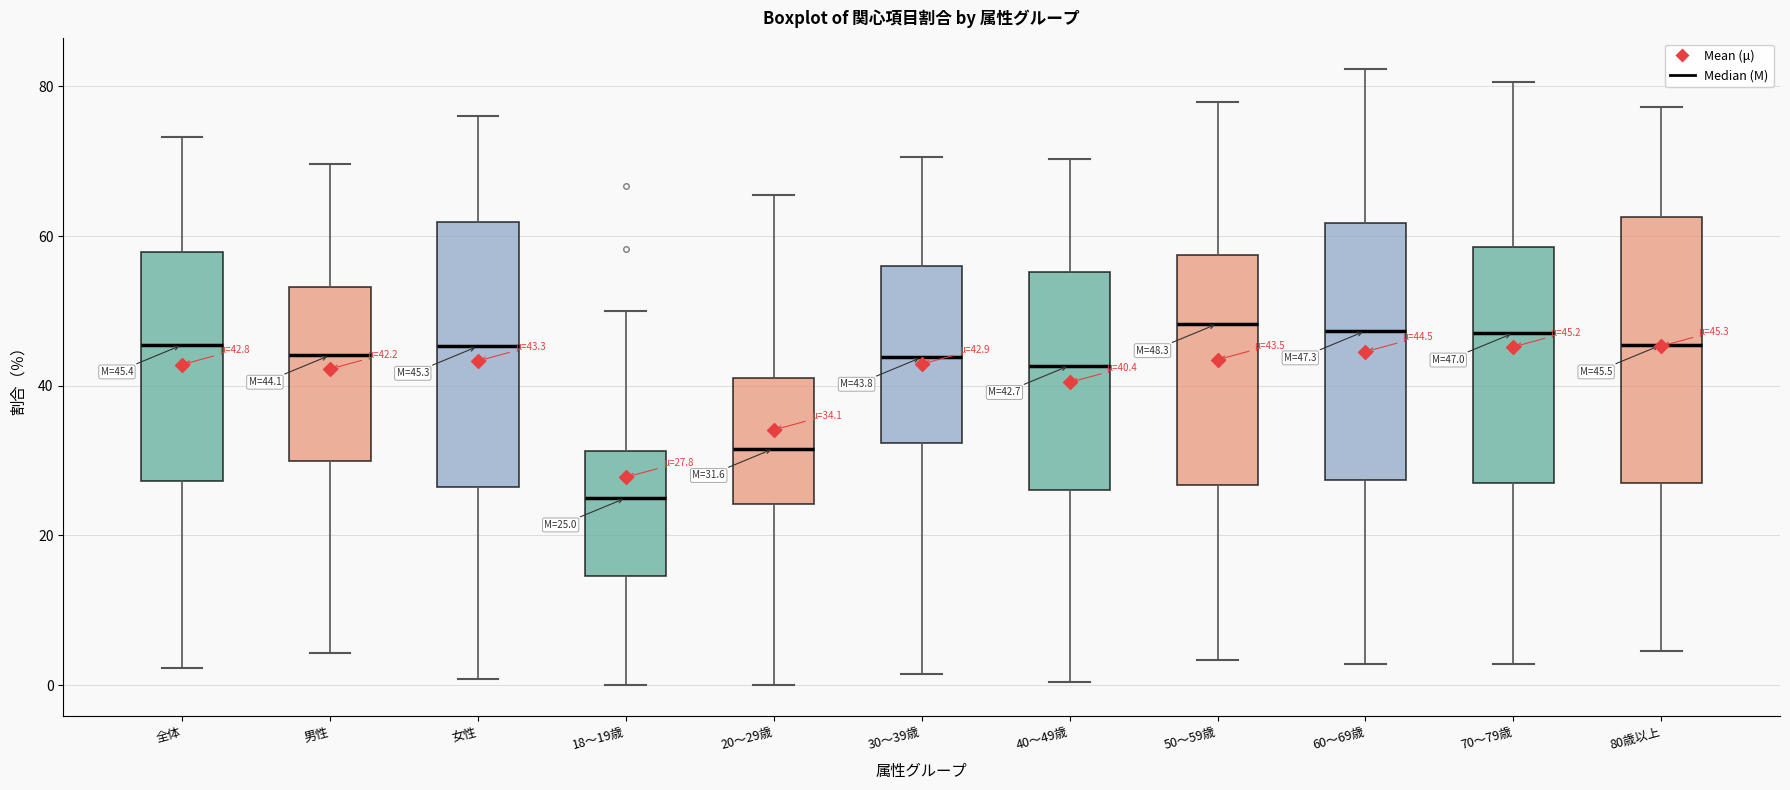

Which box's median line is the lowest?

18～19歳